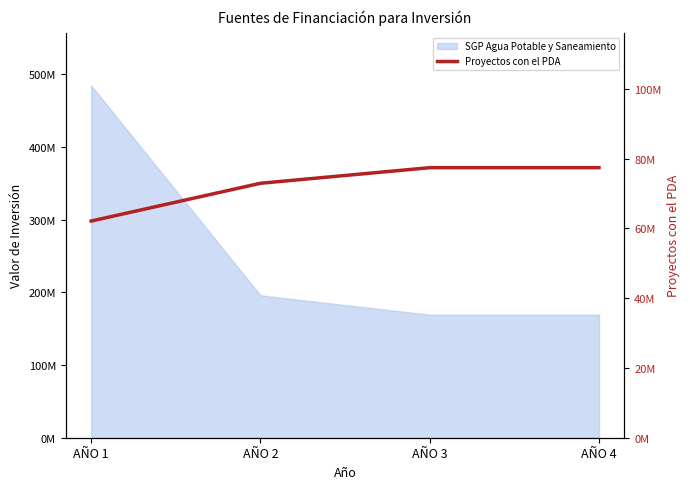

How many data points does each series have?

4